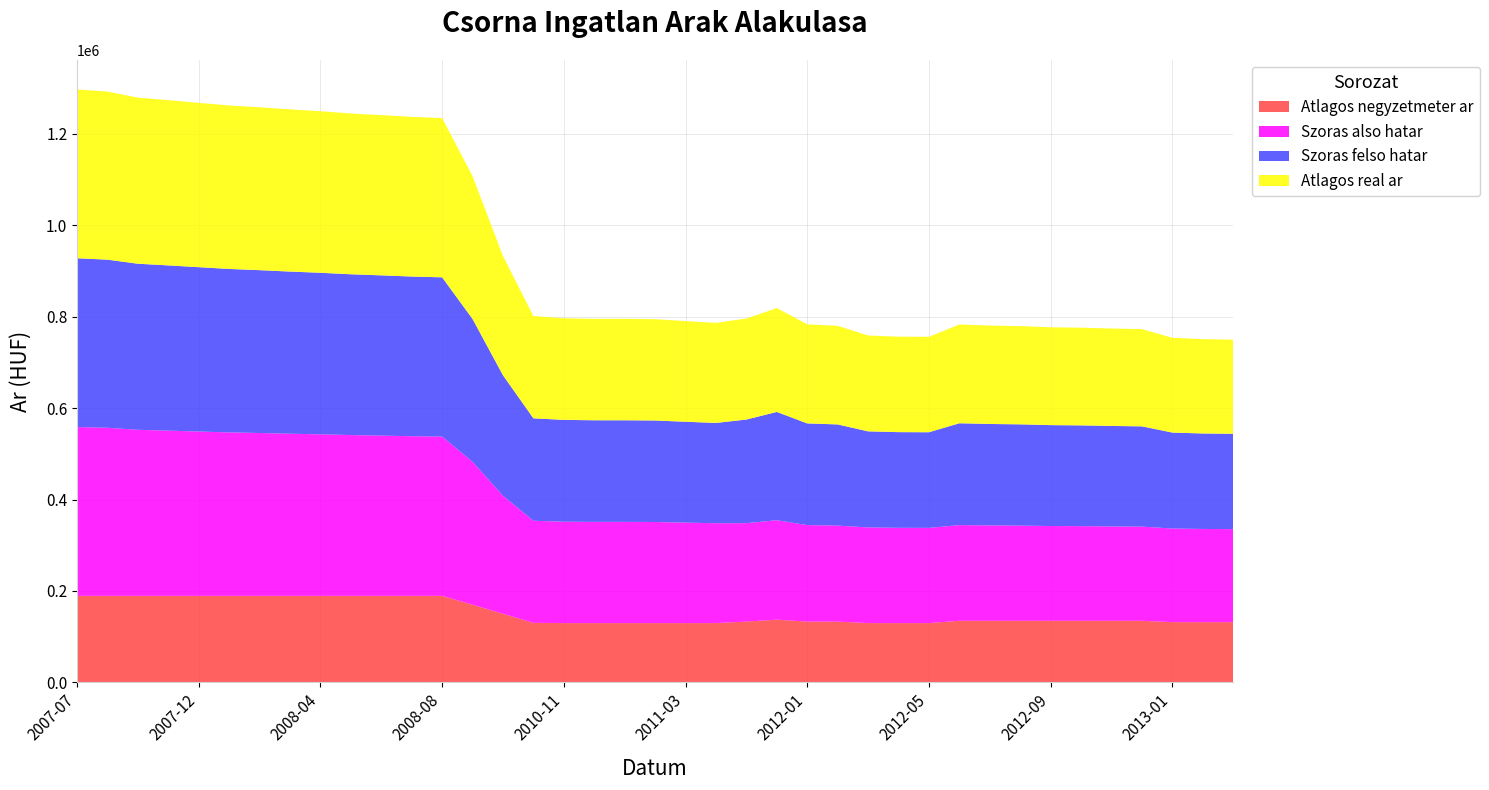

Reading left to right, what are all the values shown in this chart?

Atlagos negyzetmeter ar: 2007-07=189285	2007-08=189285	2007-10=189285	2007-11=189285	2007-12=189285	2008-01=189285	2008-02=189285	2008-03=189285	2008-04=189285	2008-05=189285	2008-06=189285	2008-07=189285	2008-08=189285	2008-09=169995	2010-01=150142	2010-10=130289	2010-11=129727	2010-12=129727	2011-01=129727	2011-02=129727	2011-03=129727	2011-05=129727	2011-11=132985	2011-12=137238	2012-01=132985	2012-02=132985	2012-03=129727	2012-04=129727	2012-05=129727	2012-06=134772	2012-07=134772	2012-08=134772	2012-09=134772	2012-10=134772	2012-11=134772	2012-12=134772	2013-01=131807	2013-02=131807	2013-03=131807
Szoras also hatar: 2007-07=369195	2007-08=367647	2007-10=363198	2007-11=361357	2007-12=359421	2008-01=357505	2008-02=356166	2008-03=354615	2008-04=353297	2008-05=351663	2008-06=350474	2008-07=349186	2008-08=348333	2008-09=312453	2010-01=258131	2010-10=223197	2010-11=221789	2010-12=221348	2011-01=221348	2011-02=221096	2011-03=219723	2011-05=218429	2011-11=215318	2011-12=217481	2012-01=211075	2012-02=209966	2012-03=209211	2012-04=208371	2012-05=208259	2012-06=209329	2012-07=208528	2012-08=208129	2012-09=207280	2012-10=206999	2012-11=206382	2012-12=205935	2013-01=204799	2013-02=203830	2013-03=203455
Szoras felso hatar: 2007-07=369195	2007-08=367647	2007-10=363198	2007-11=361357	2007-12=359421	2008-01=357505	2008-02=356166	2008-03=354615	2008-04=353297	2008-05=351663	2008-06=350474	2008-07=349186	2008-08=348333	2008-09=312453	2010-01=263557	2010-10=224091	2010-11=222683	2010-12=222242	2011-01=222242	2011-02=221990	2011-03=220617	2011-05=219323	2011-11=226620	2011-12=236837	2012-01=222377	2012-02=221268	2012-03=210105	2012-04=209265	2012-05=209153	2012-06=222701	2012-07=221900	2012-08=221501	2012-09=220652	2012-10=220371	2012-11=219754	2012-12=219307	2013-01=209785	2013-02=208816	2013-03=208441
Atlagos real ar: 2007-07=369195	2007-08=367647	2007-10=363198	2007-11=361357	2007-12=359421	2008-01=357505	2008-02=356166	2008-03=354615	2008-04=353297	2008-05=351663	2008-06=350474	2008-07=349186	2008-08=348333	2008-09=312453	2010-01=260844	2010-10=223644	2010-11=222236	2010-12=221795	2011-01=221795	2011-02=221543	2011-03=220170	2011-05=218876	2011-11=220969	2011-12=227159	2012-01=216726	2012-02=215617	2012-03=209658	2012-04=208818	2012-05=208706	2012-06=216015	2012-07=215214	2012-08=214815	2012-09=213966	2012-10=213685	2012-11=213068	2012-12=212621	2013-01=207292	2013-02=206323	2013-03=205948